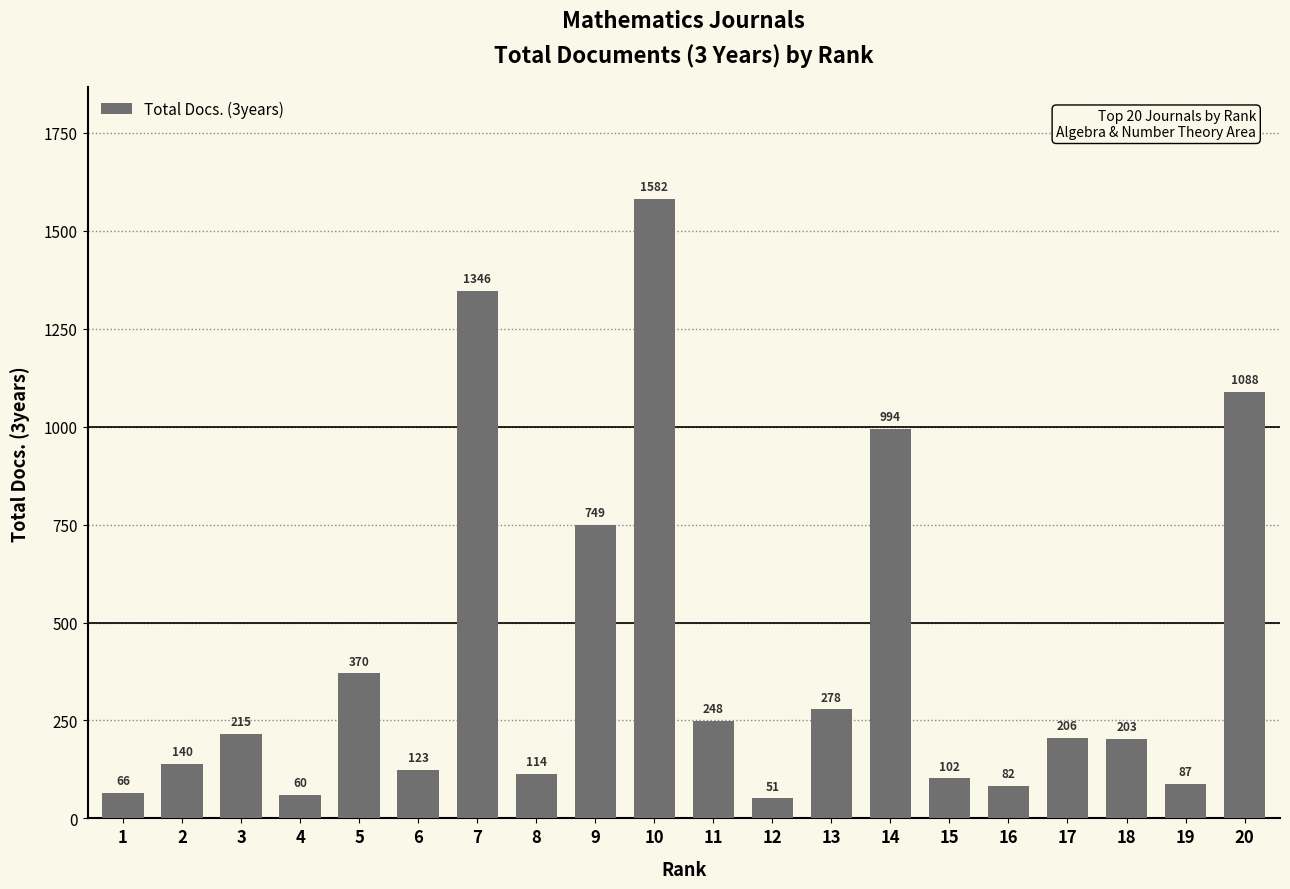

List the labels in order of value, smallest first.

12, 4, 1, 16, 19, 15, 8, 6, 2, 18, 17, 3, 11, 13, 5, 9, 14, 20, 7, 10